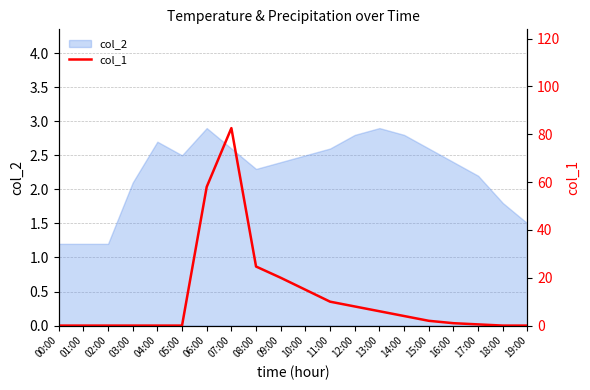

Reading left to right, extract all data points from this chart.

0.0	0.0	0.0	0.0	0.0	0.0	58.0	82.6	24.7	20.0	15.0	10.0	8.0	6.0	4.0	2.0	1.0	0.5	0.0	0.0